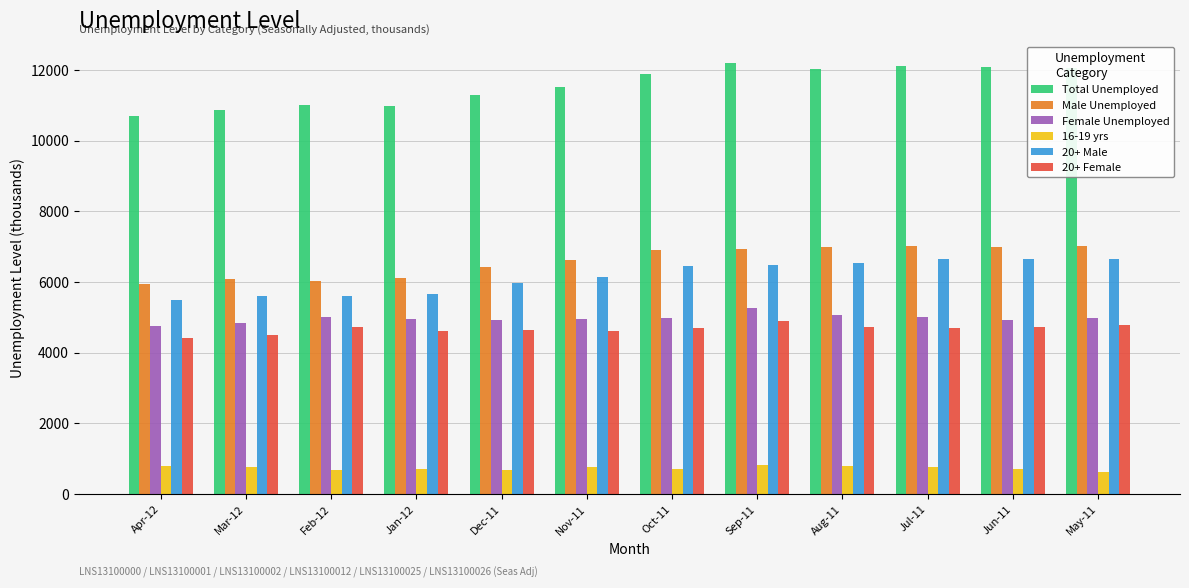

What is the greatest value displayed?

12188